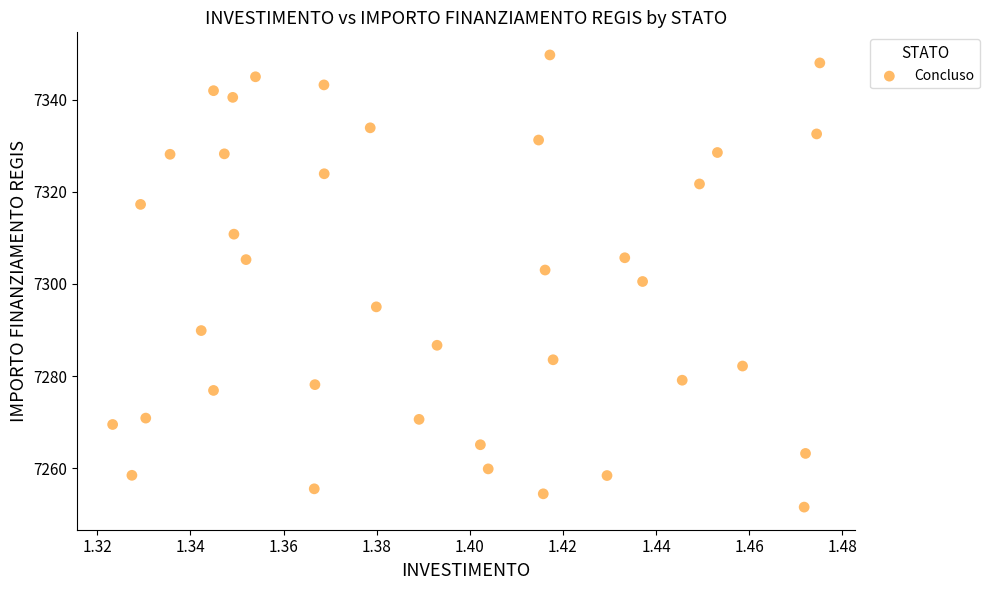

What is the range of Y values (max minus min)?

98.1